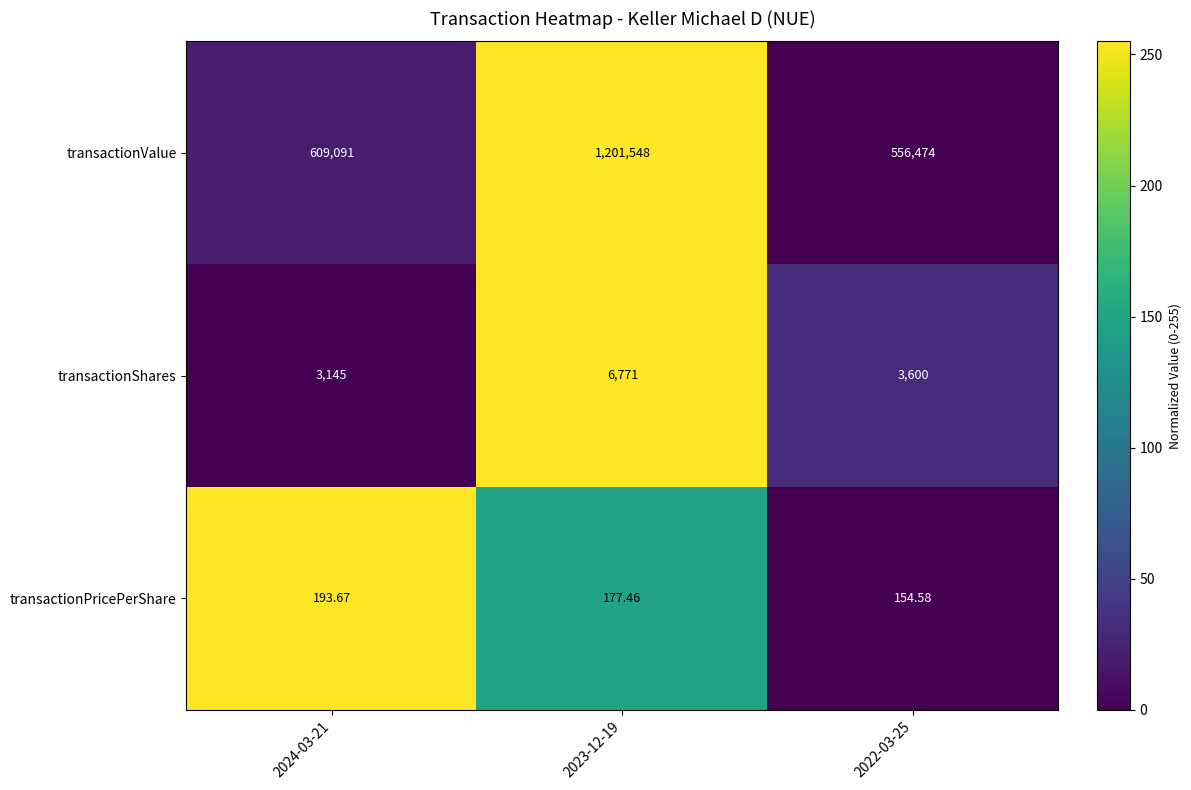

Is the value of transactionPricePerShare at 2023-12-19 greater than the value of transactionValue at 2022-03-25?

No